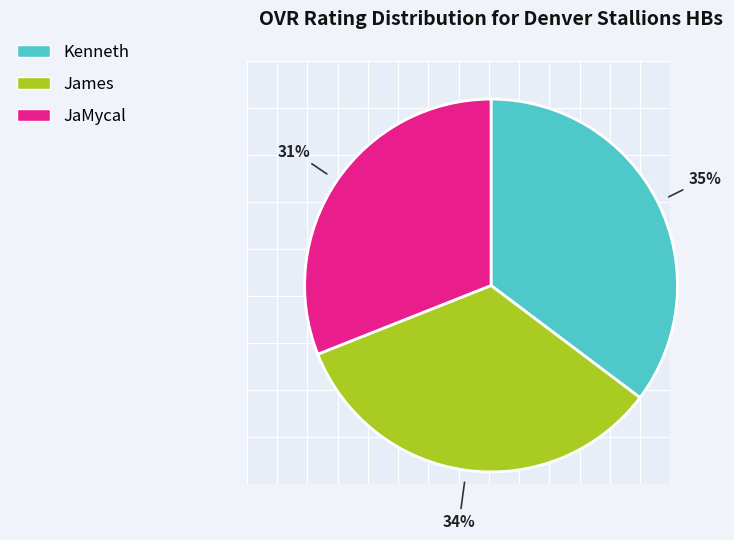

The James slice represents 27% of the pie. True or false?

False